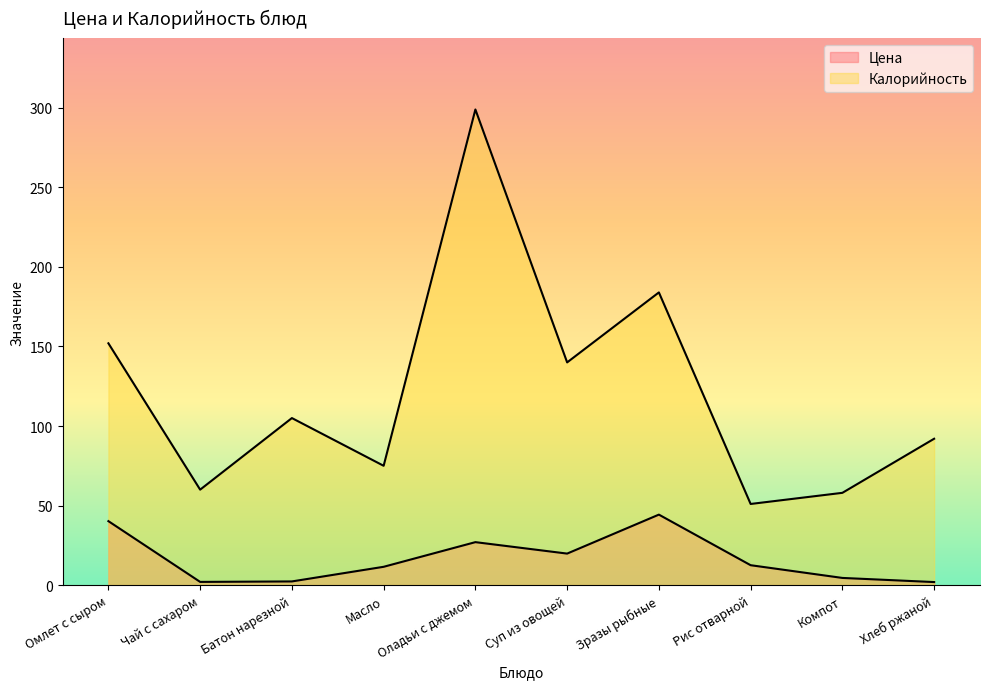

Where is the first local minimum for Цена?

Чай с сахаром